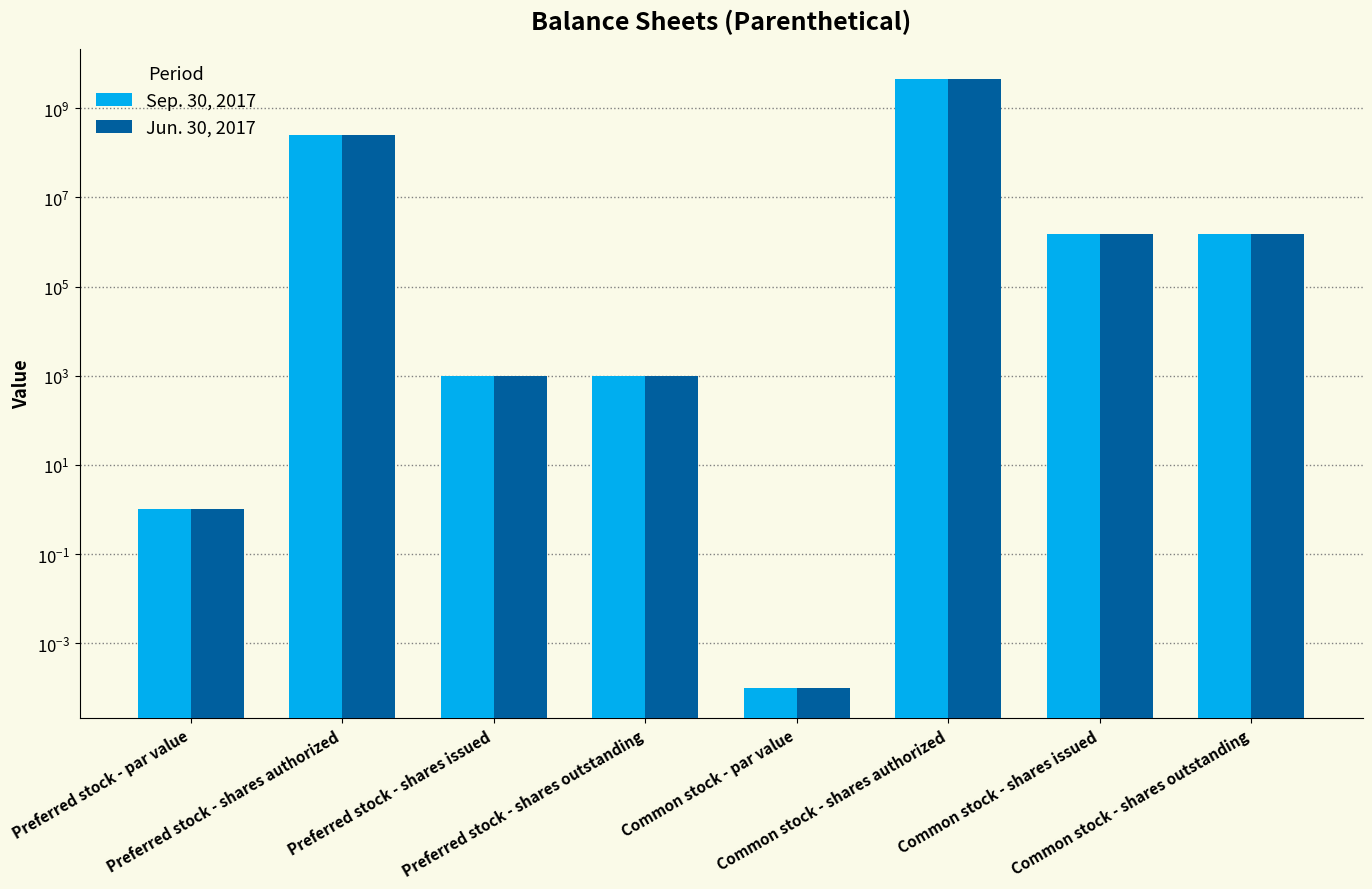

At which category does the chart reach its peak across all series?

Common stock - shares authorized